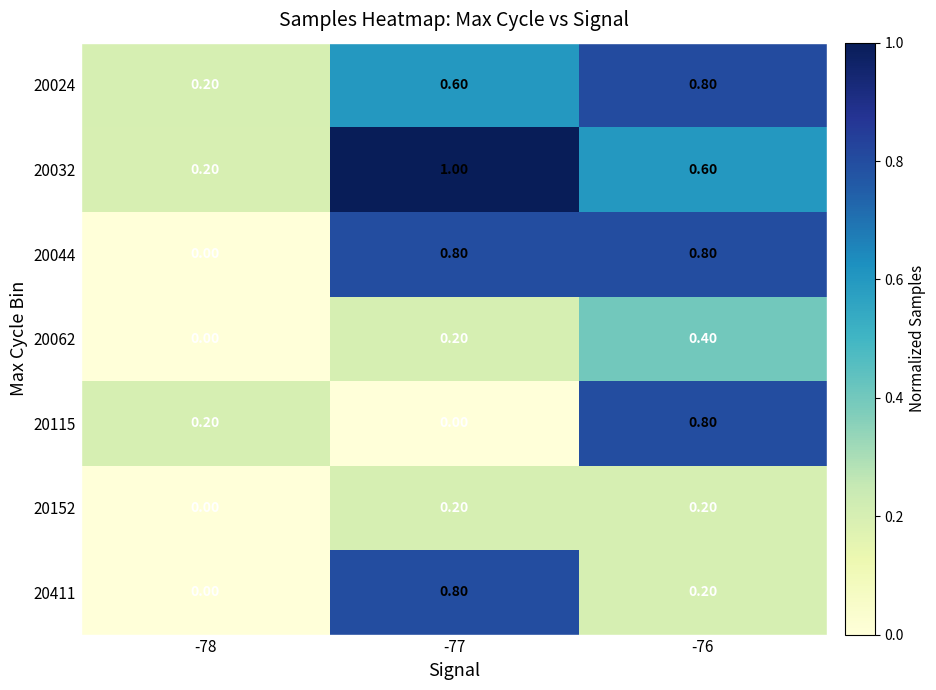

What is the difference between the highest and lowest values at -78?

0.2